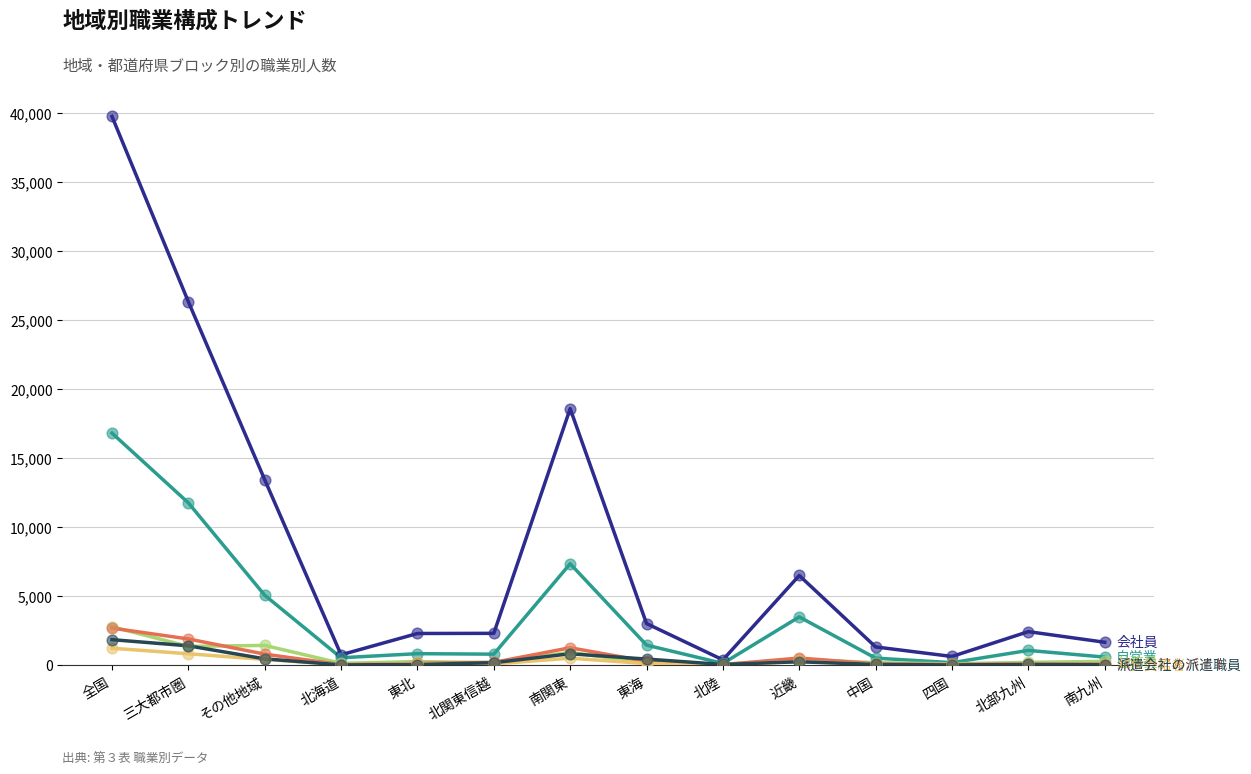

At which category is the sum across all series the highest?

全国